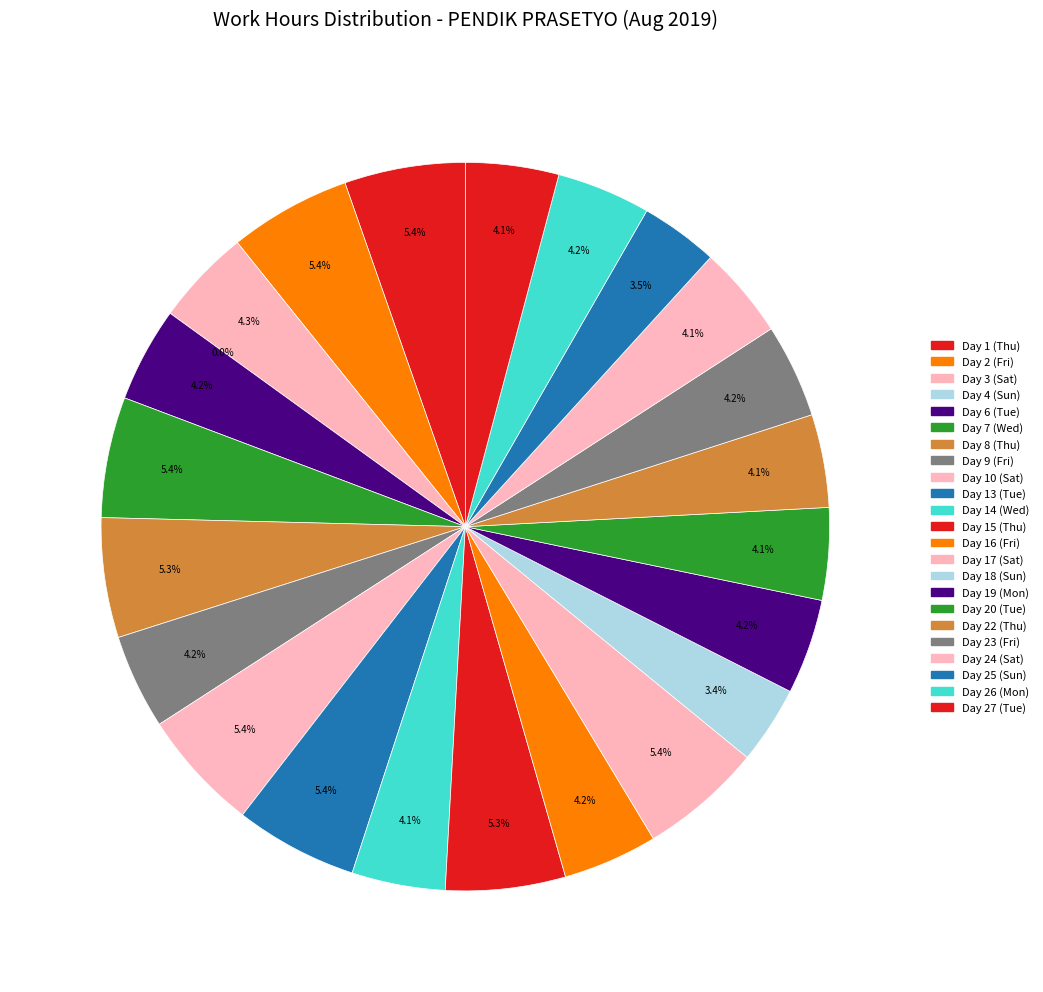

Approximately how many times larger is the value at Day 2 (Fri) compared to Day 1 (Thu)?

1.0